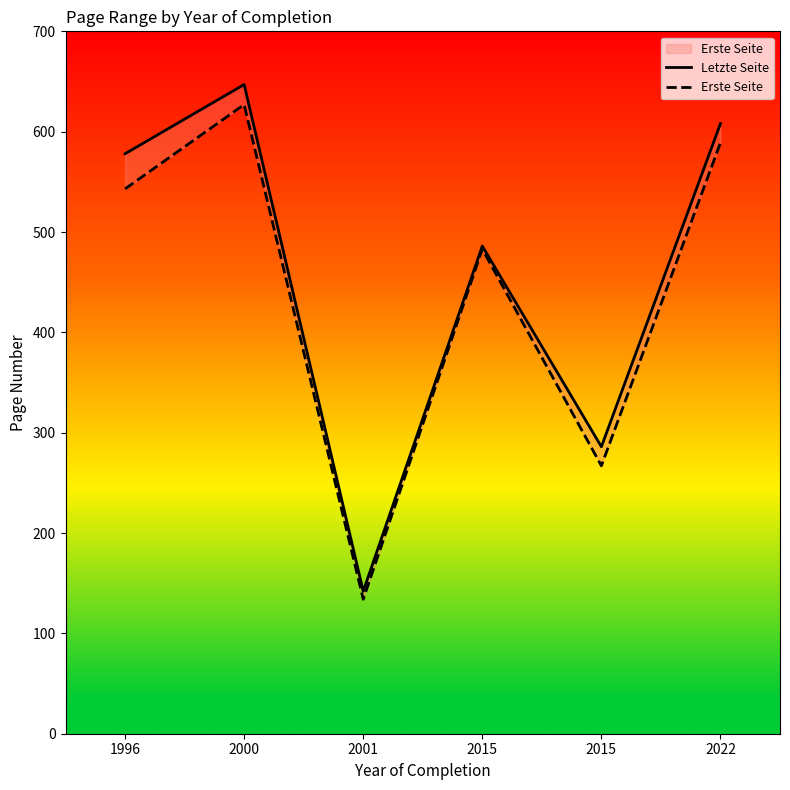

What is the value of the Erste Seite point at the 5th from the left?

483